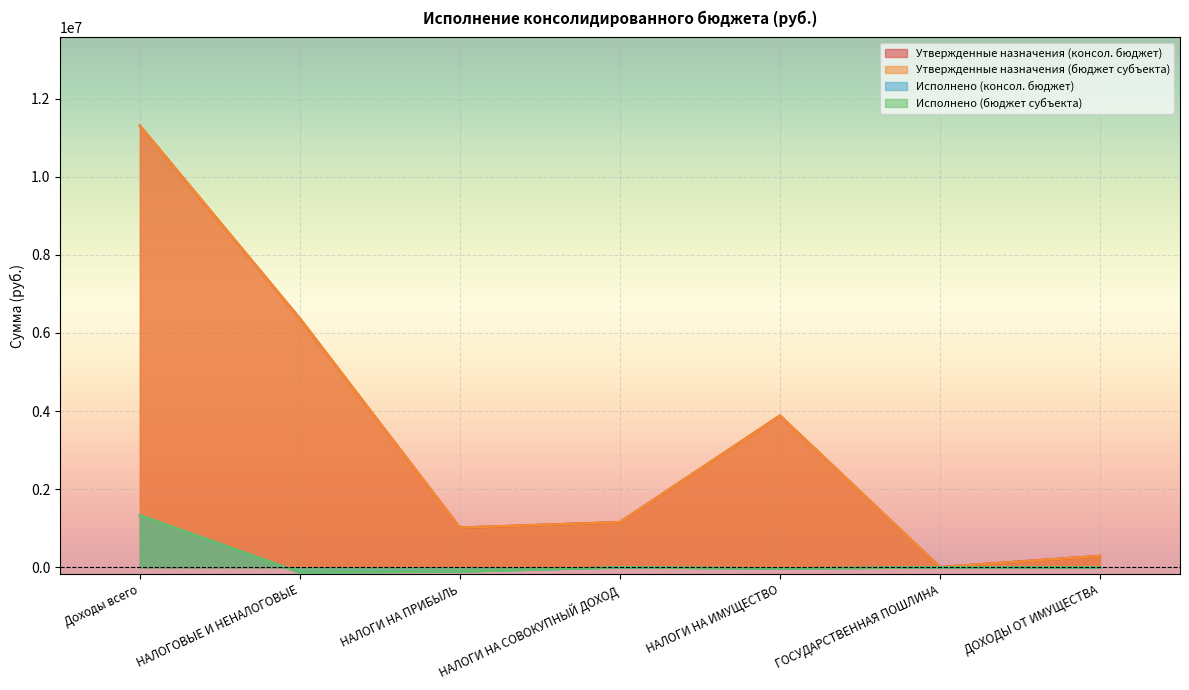

How many interior local peaks does the Исполнено (бюджет субъекта) series have?

2